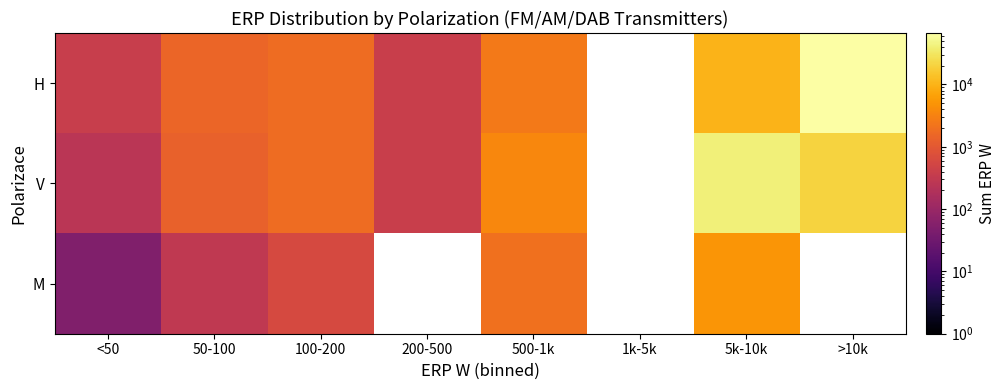

What is the greatest value displayed?

66988.0